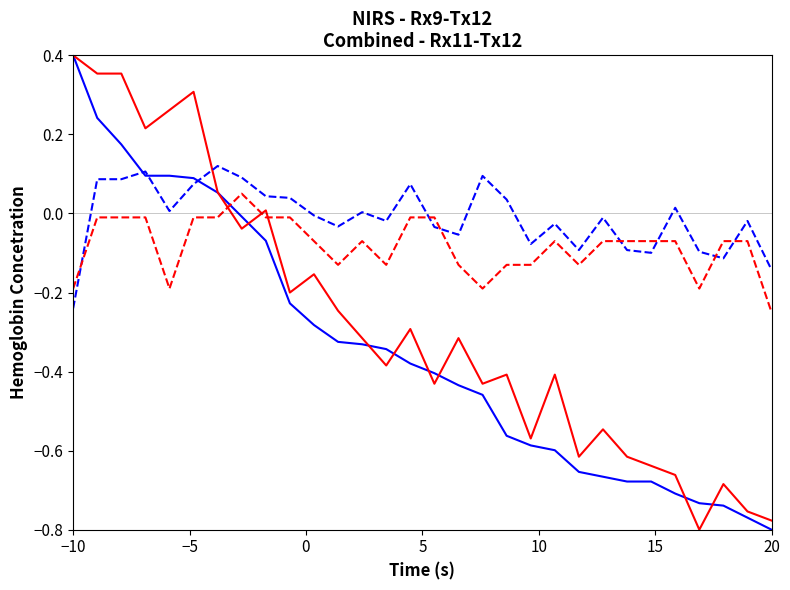

Does the chart display data point markers on the line(s)?

No